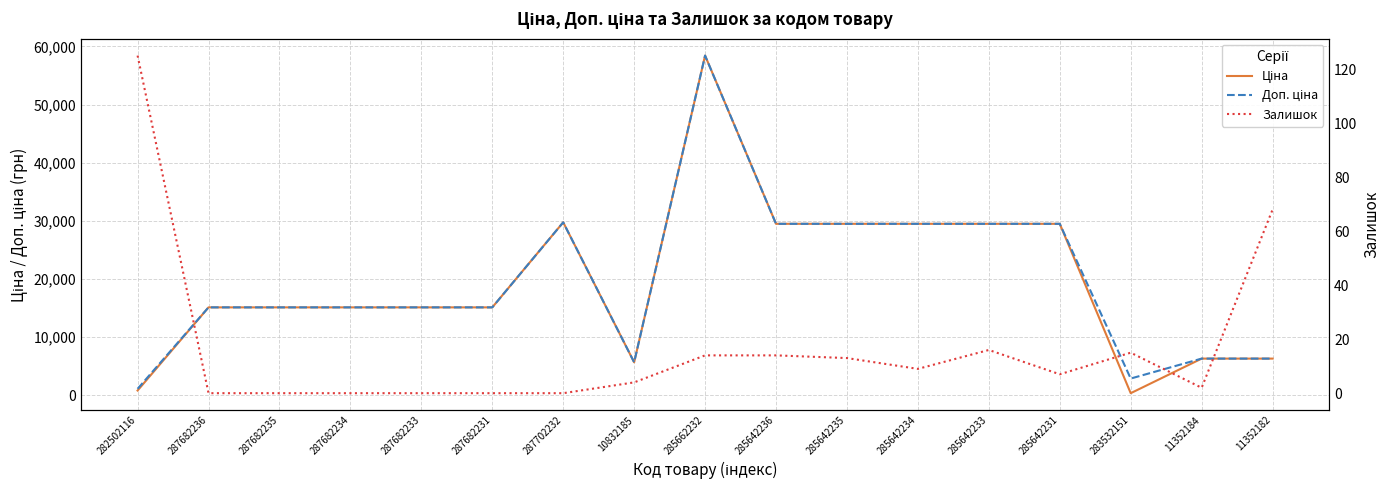

Is it true that Доп. ціна equals 15120.0 at 287682233?

True